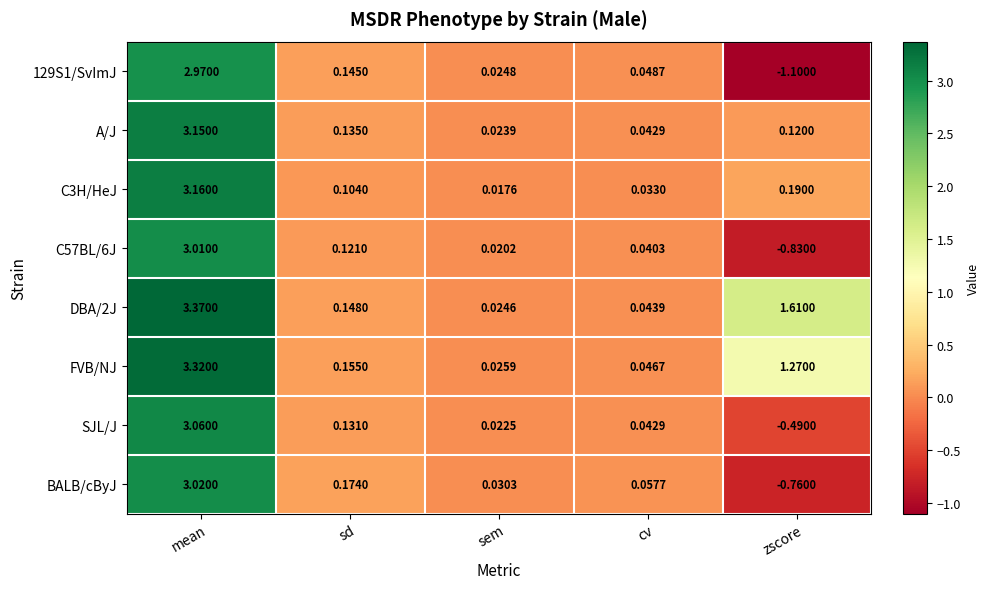

Which category has the lowest value across all series?

zscore